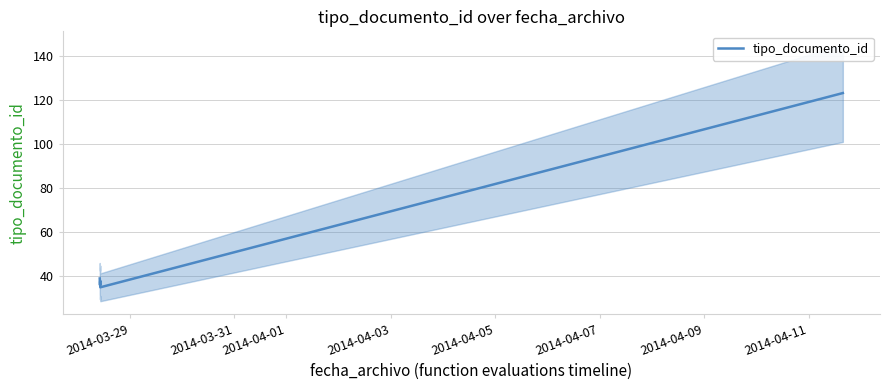

What is the minimum value for tipo_documento_id?

35